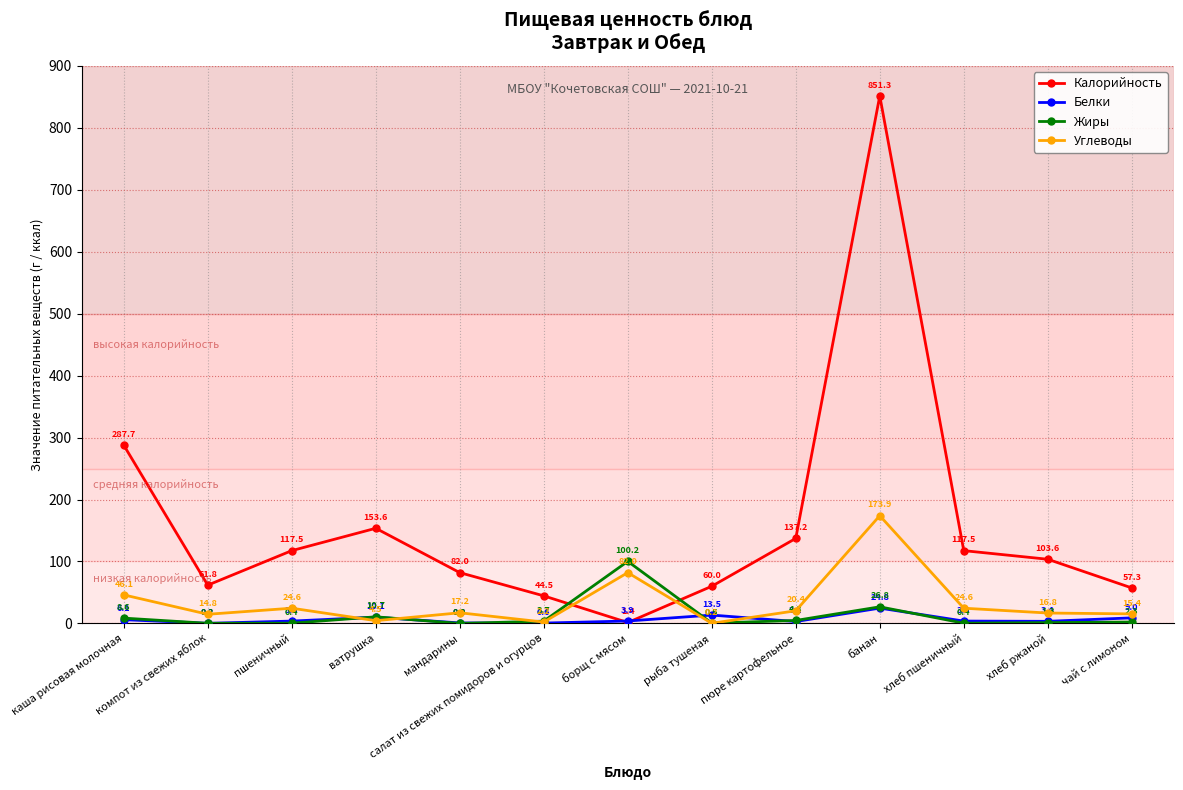

At which label does Жиры first exceed 2?

каша рисовая молочная